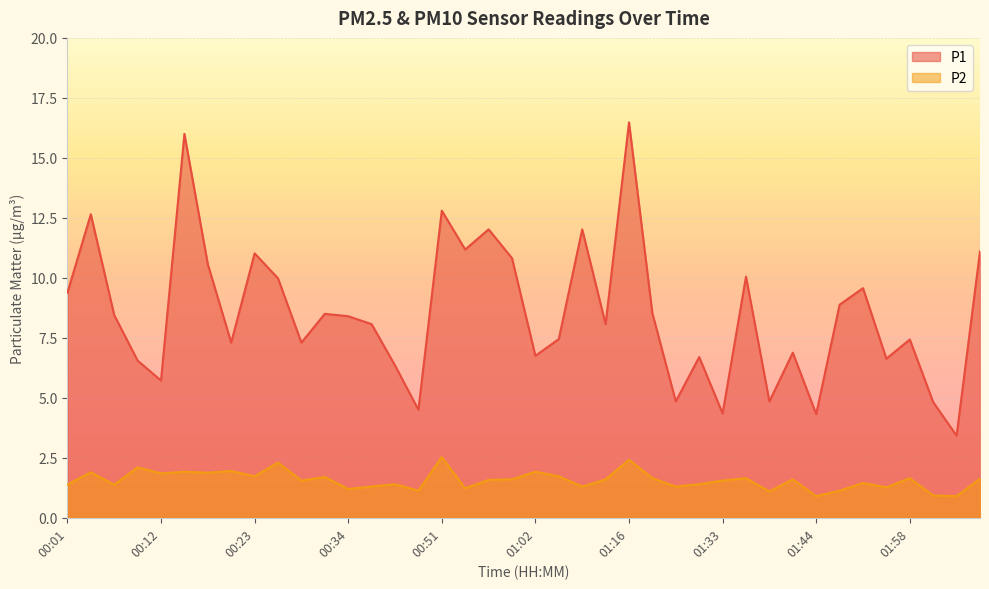

How many categories are shown in the chart?

40